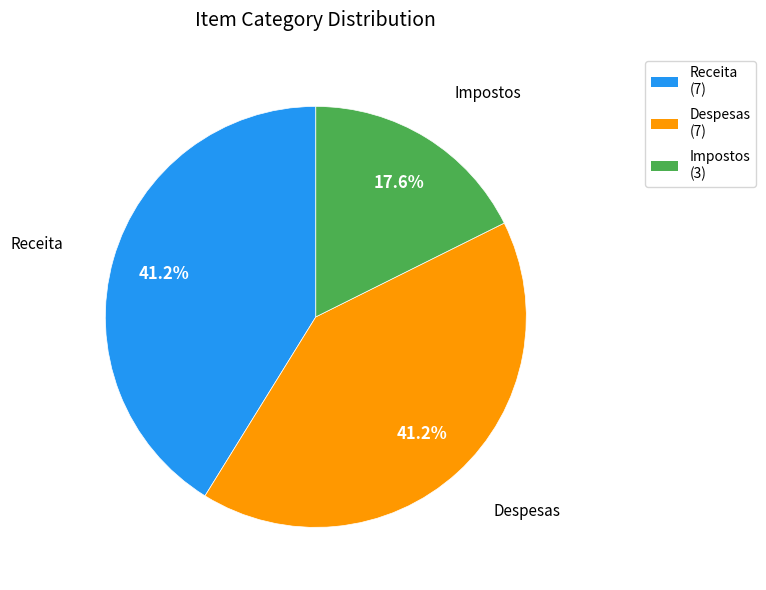

To the nearest percent, what portion does Receita represent?

41%